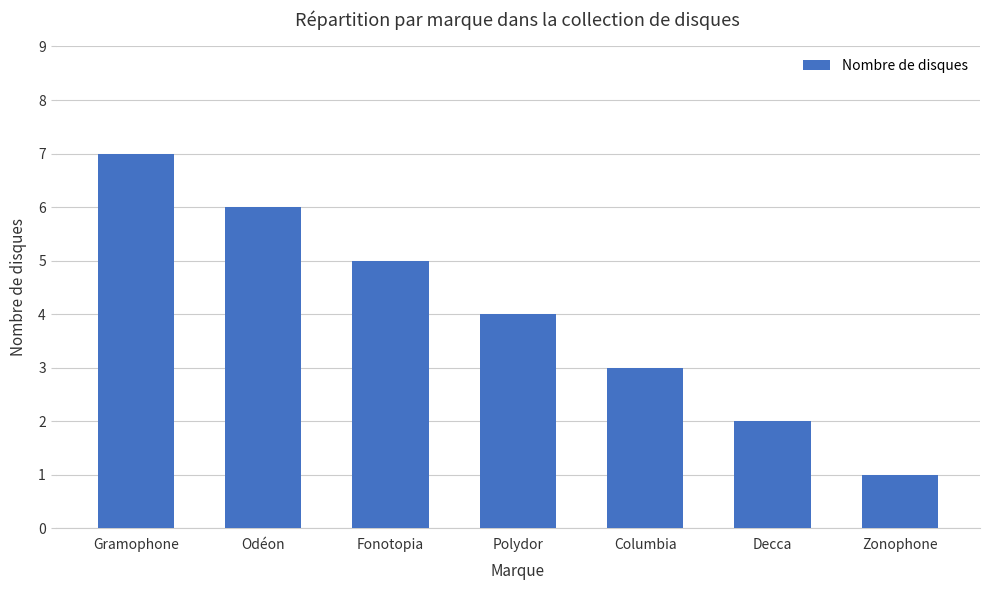

True or false: the data shows 6 at Odéon.

True